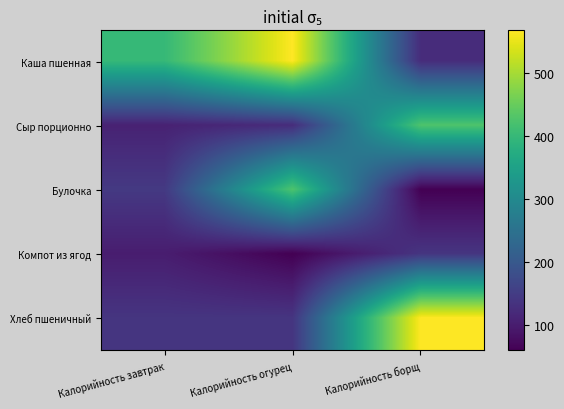

Which label corresponds to the largest value in the chart?

Калорийность огурец